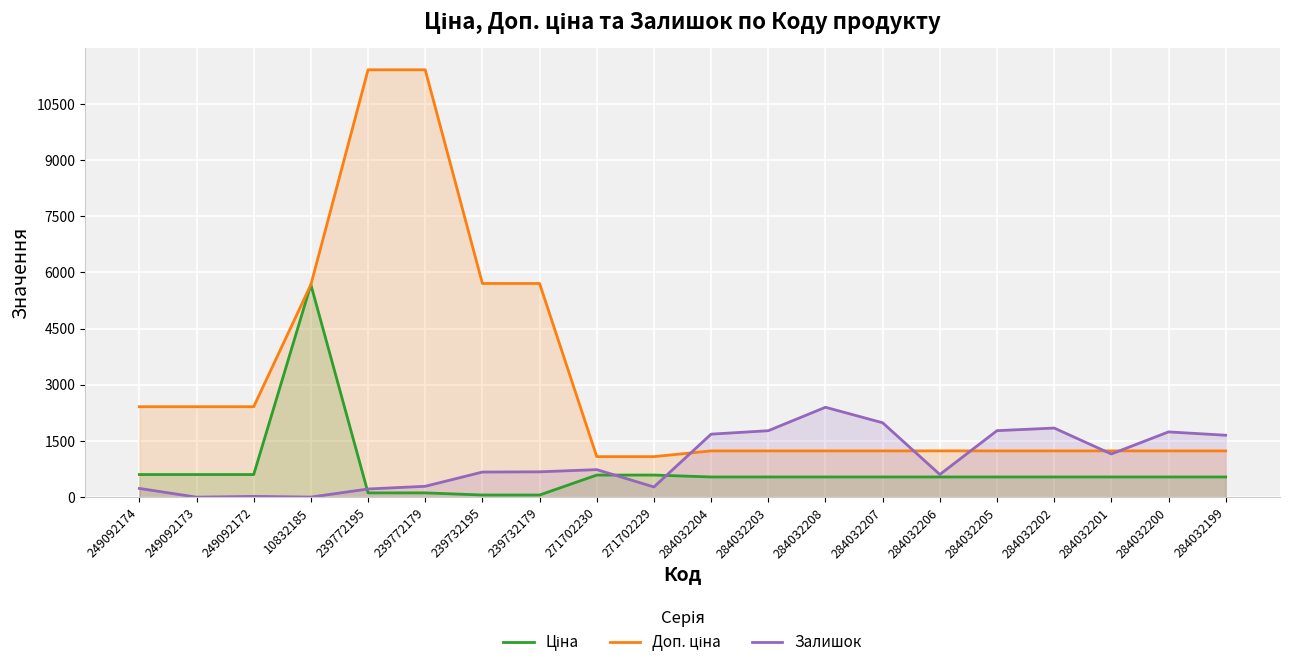

Which series has the widest spread of values?

Доп. ціна